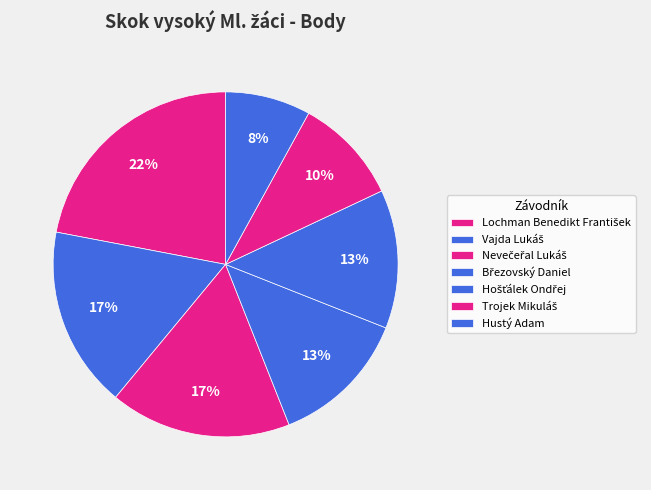

True or false: Trojek Mikuláš accounts for 10% of the total.

True